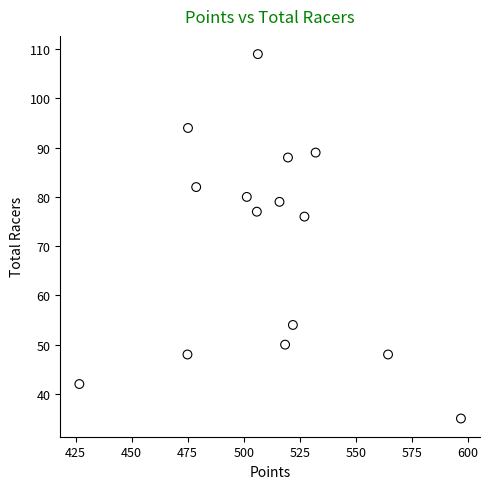

What Y value in the scatter plot is closest to 72?

76